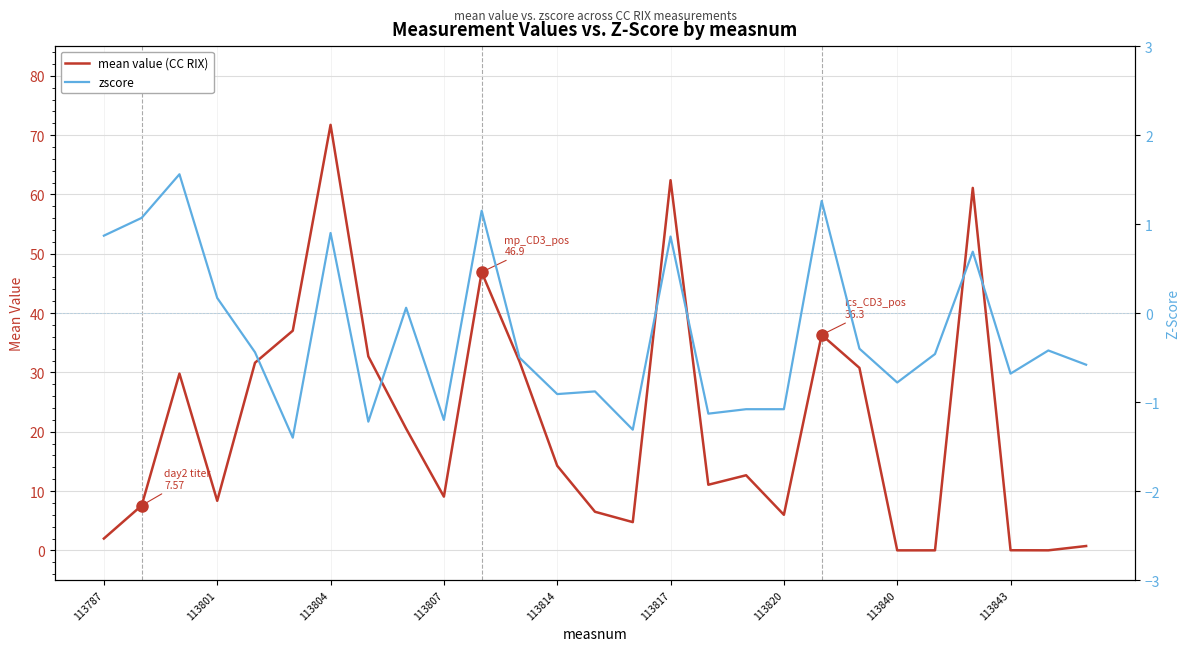

Which series has the widest spread of values?

mean value (CC RIX)